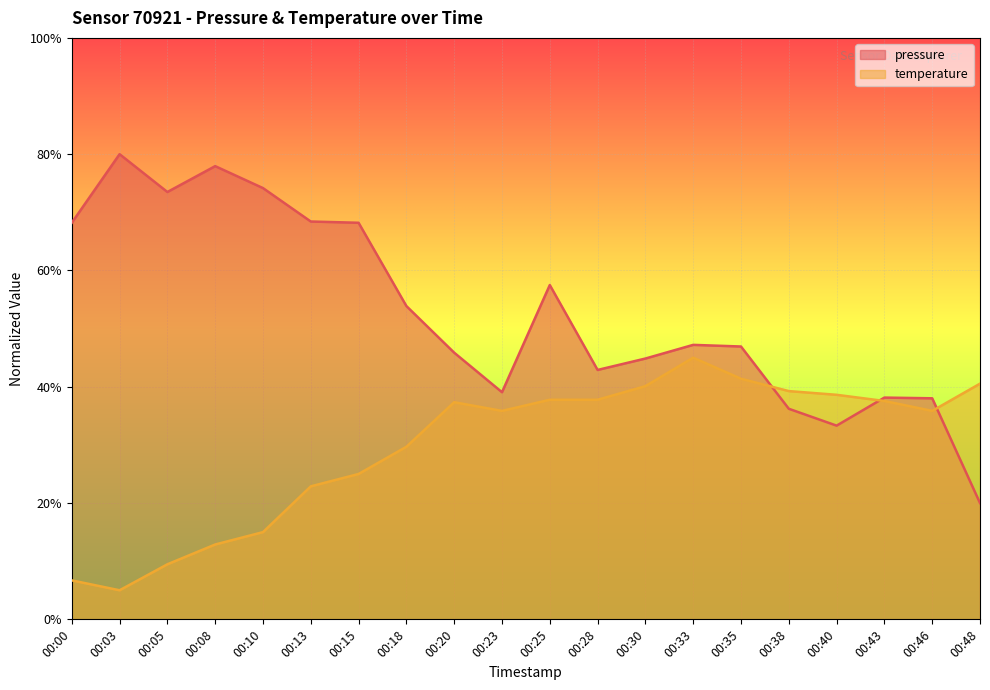

At which label does temperature first exceed 37?

00:20